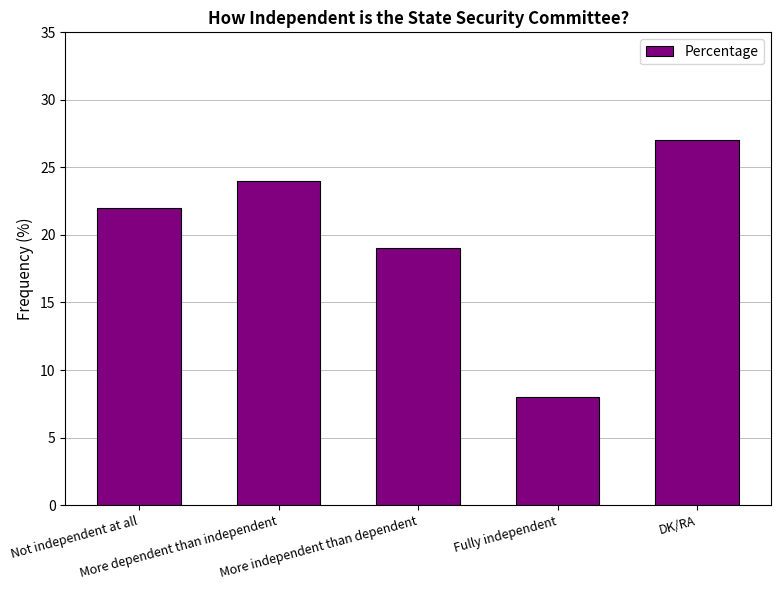

Rank the categories by value from lowest to highest.

Fully independent, More independent than dependent, Not independent at all, More dependent than independent, DK/RA